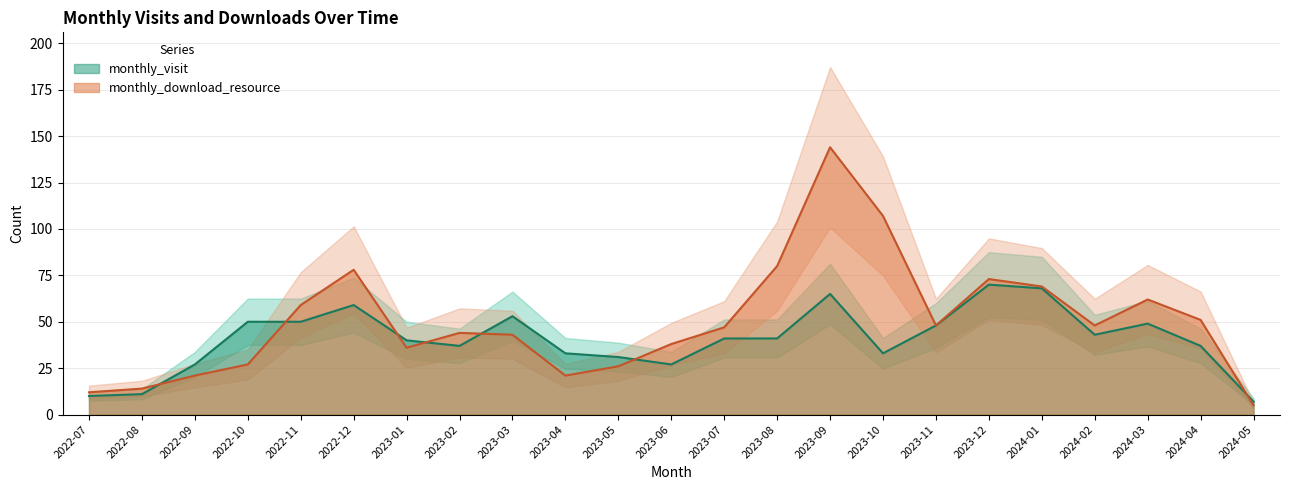

What is the label of the 15th point from the left?

2023-09